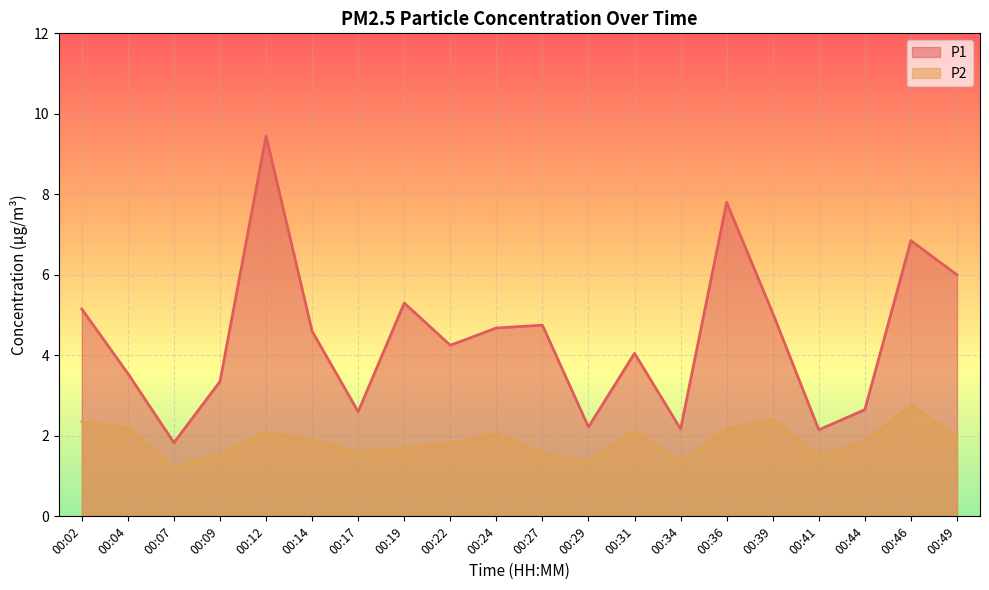

True or false: P2 has more than 1 interior local peaks.

True